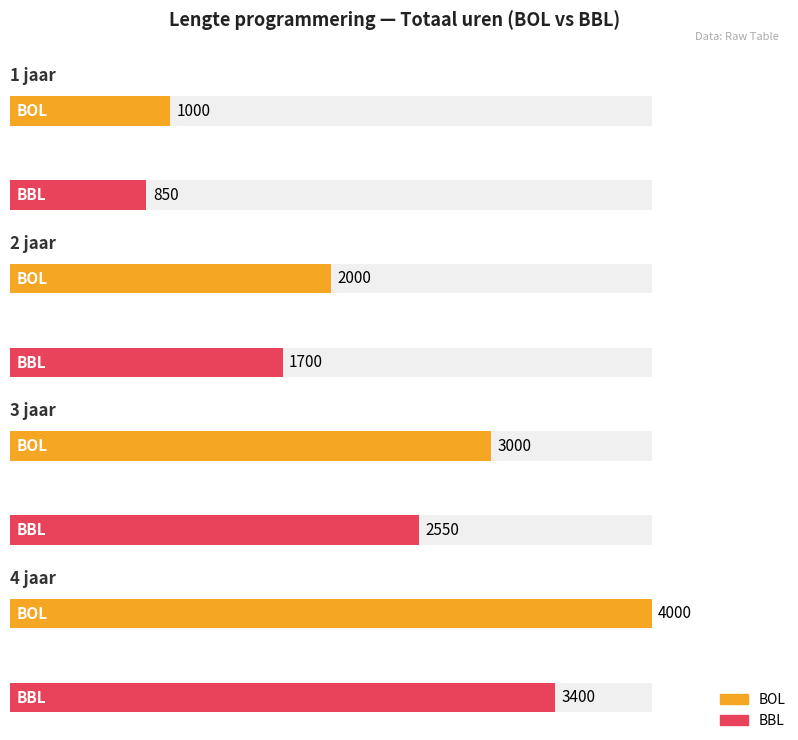

The BBL series shows 1275 at 1 jaar + 5 maanden. True or false?

True